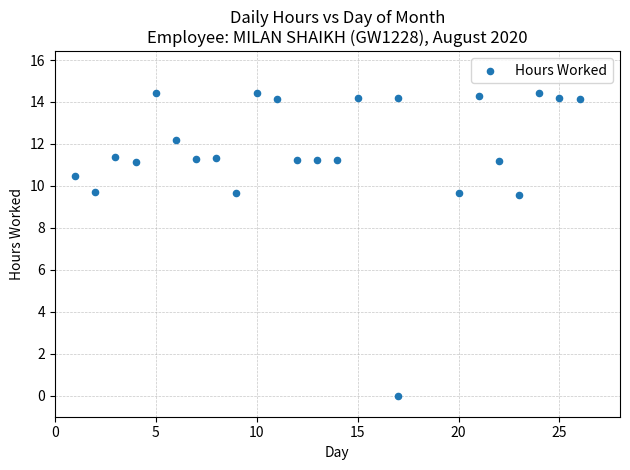

What is the range of X values (max minus min)?

25.0